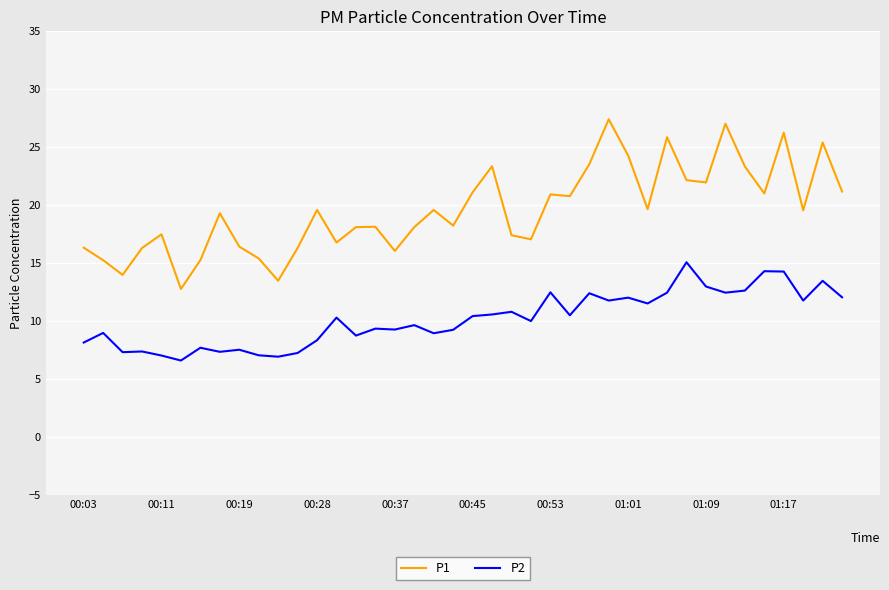

List the series in order of their peak value, highest first.

P1, P2